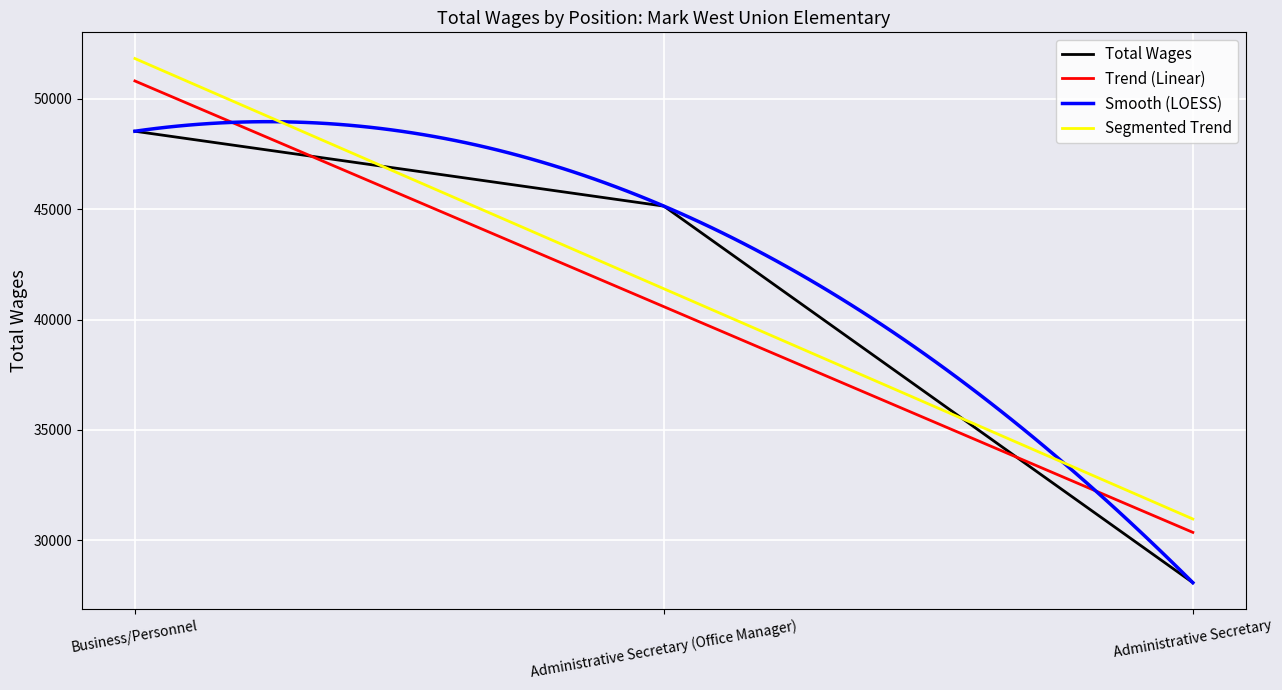

Does the chart display data point markers on the line(s)?

No